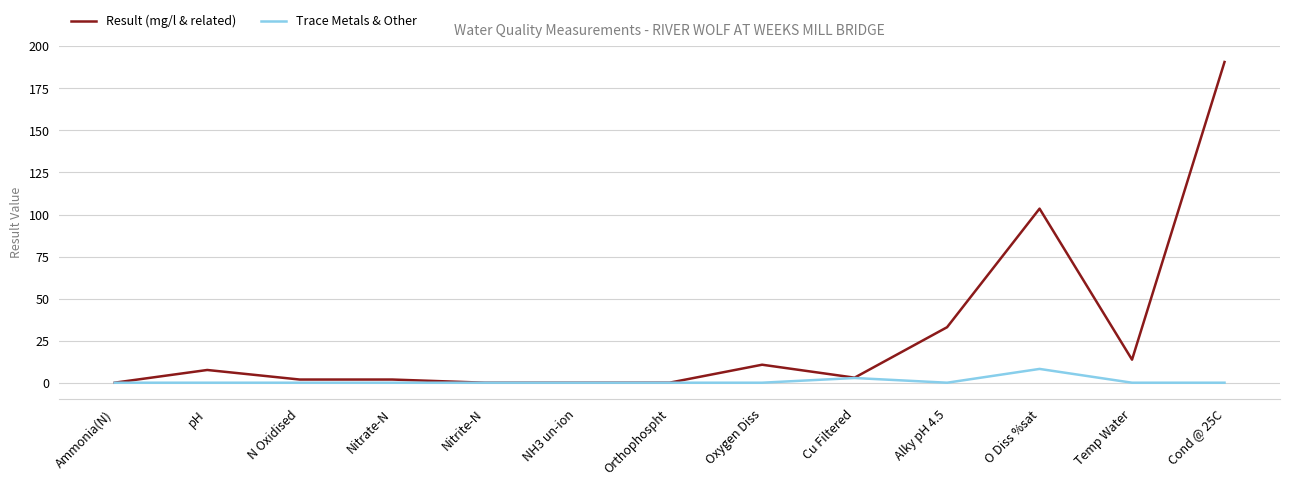

What is the approximate value of Result (mg/l & related) at Alky pH 4.5?

33.0